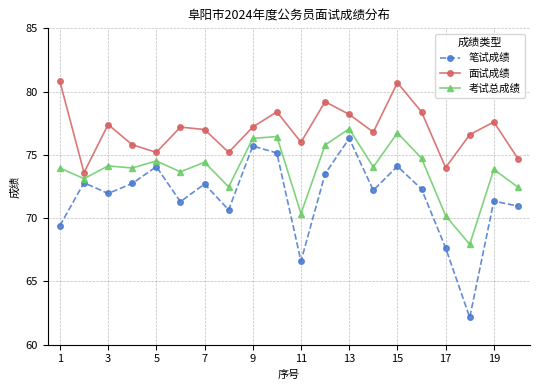

Which series has the widest spread of values?

笔试成绩